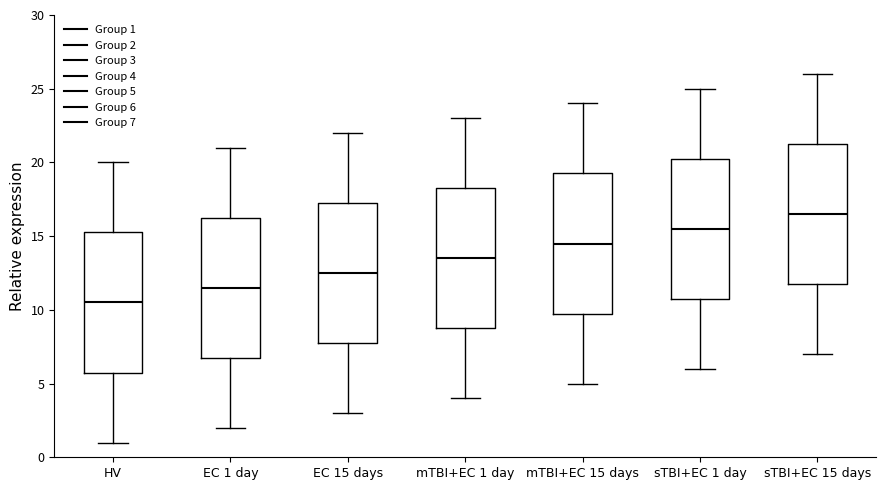

Where is the upper edge of the box for mTBI+EC 1 day on the y-axis? The values are not printed on the chart, so give them approximately, as read against the axis.

18.5